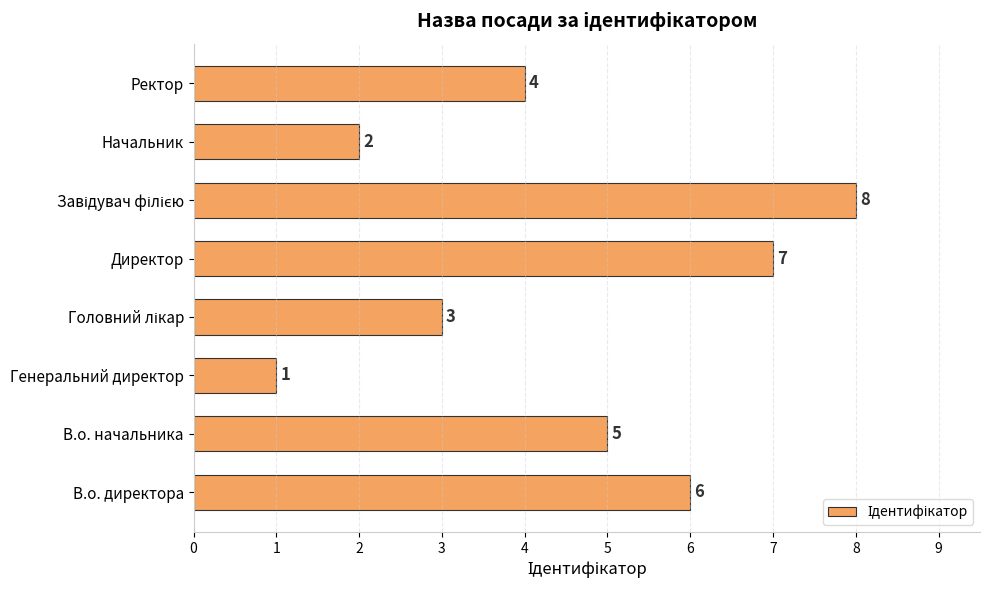

True or false: the data shows 7 at Директор.

True